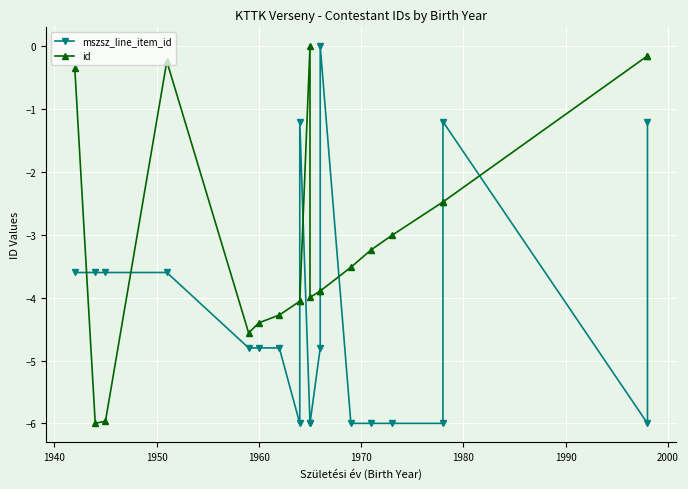

What is the difference between the maximum and second lowest values in the mszsz_line_item_id series?

6.0